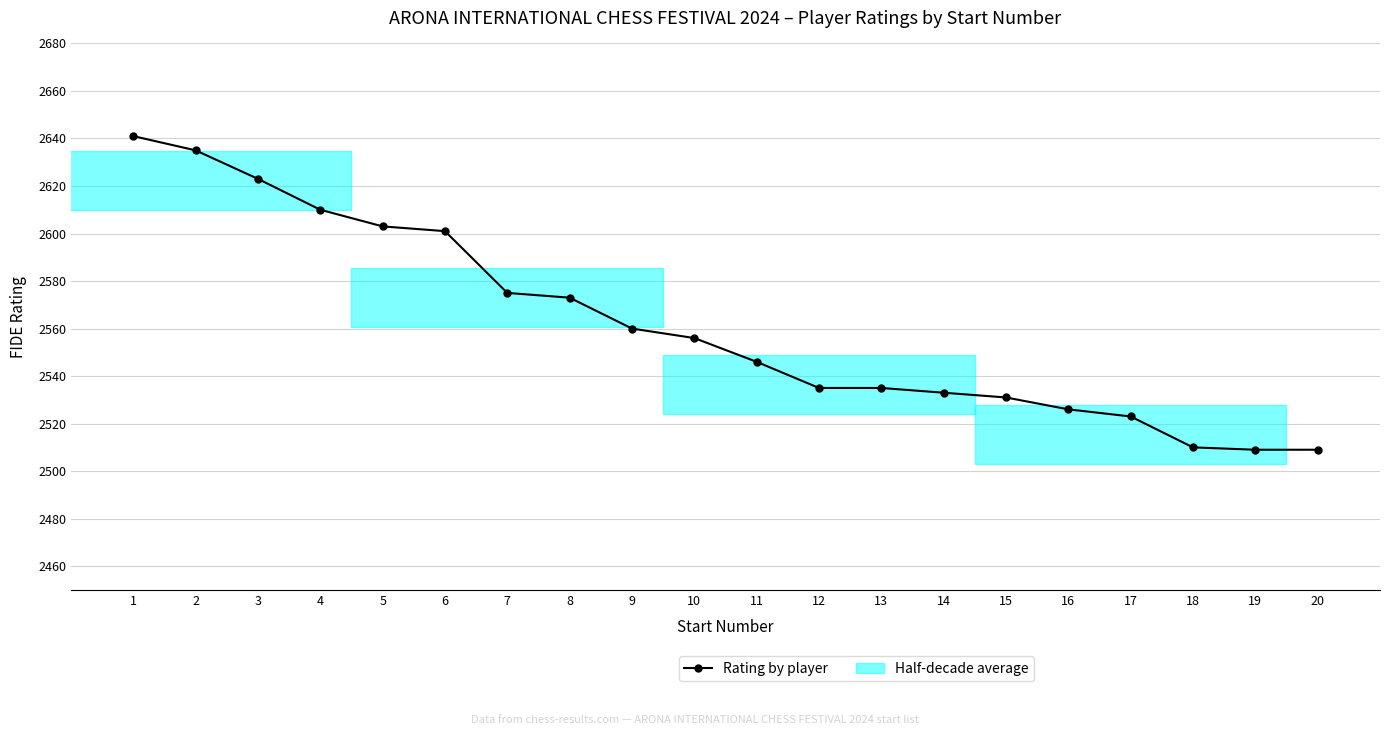

Does the chart have visible grid lines?

Yes